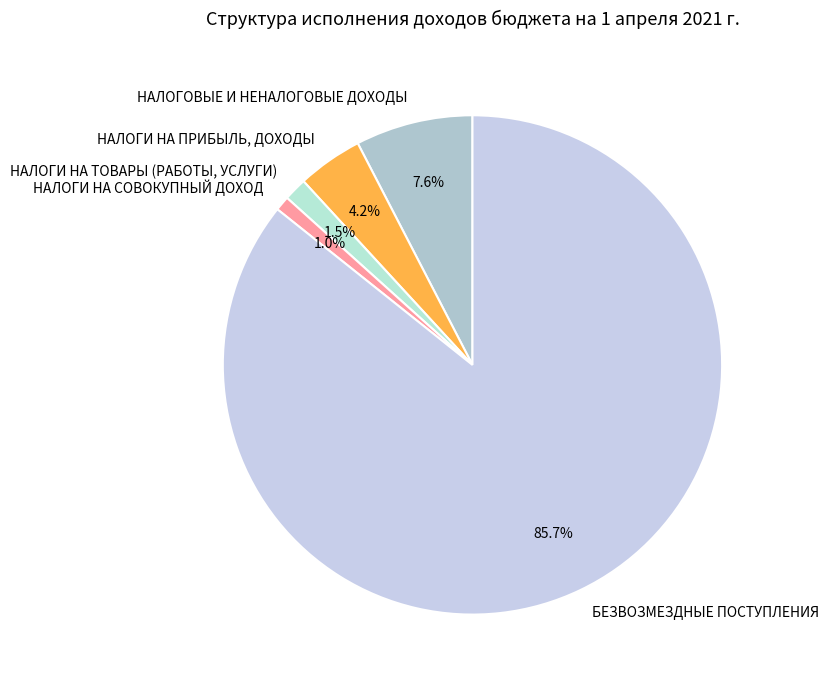

Rank the categories by value from highest to lowest.

БЕЗВОЗМЕЗДНЫЕ ПОСТУПЛЕНИЯ, НАЛОГОВЫЕ И НЕНАЛОГОВЫЕ ДОХОДЫ, НАЛОГИ НА ПРИБЫЛЬ, ДОХОДЫ, НАЛОГИ НА ТОВАРЫ (РАБОТЫ, УСЛУГИ), НАЛОГИ НА СОВОКУПНЫЙ ДОХОД